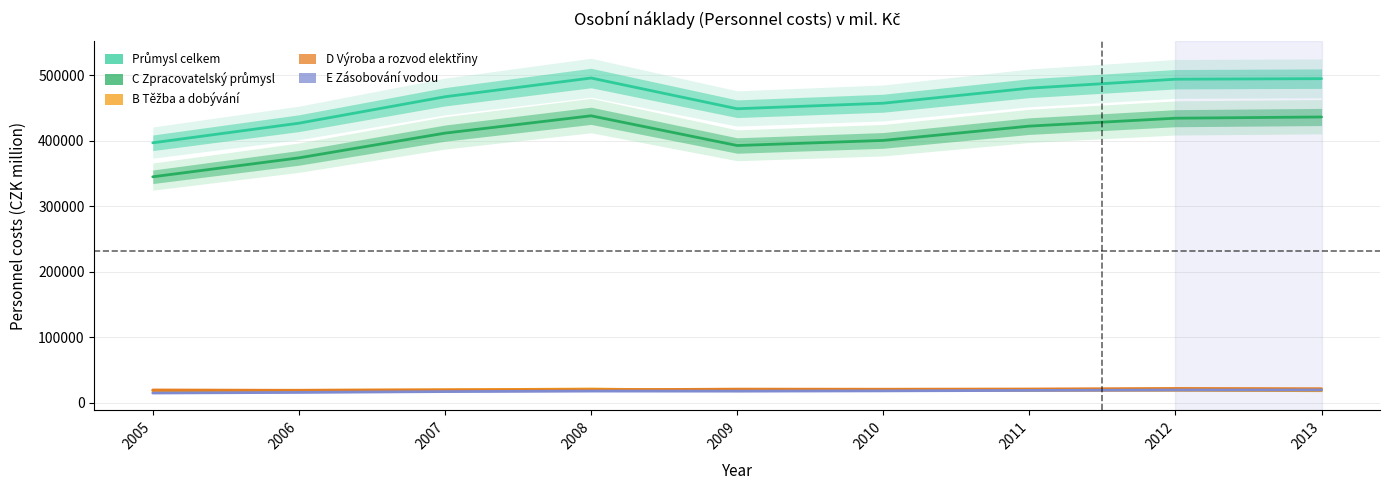

What is the value of the B Těžba a dobývání point at the 5th from the left?

18164